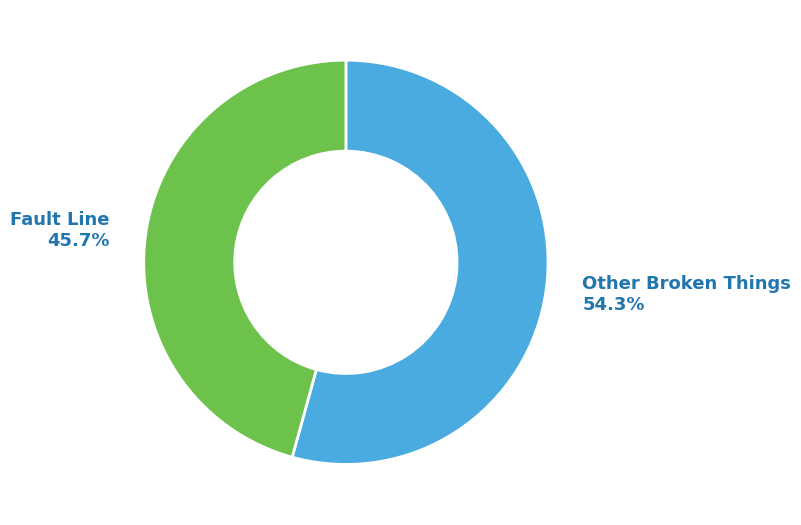

Count the number of slices in the pie.

2